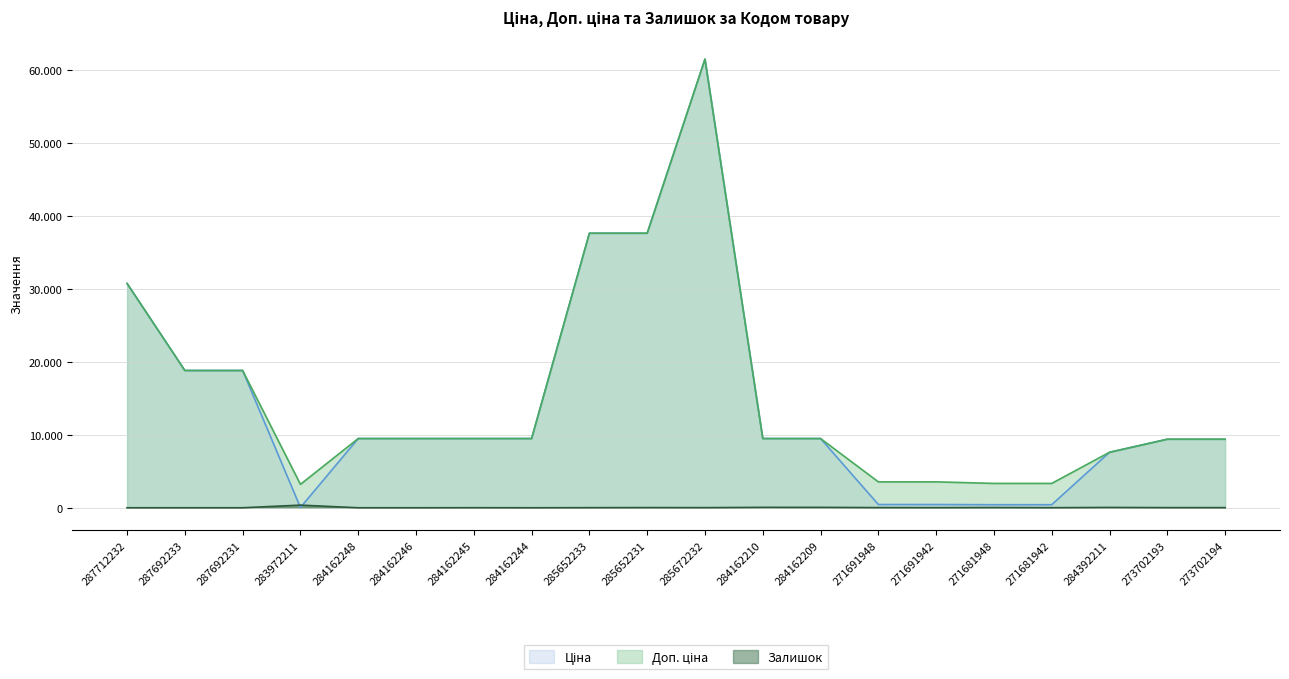

How many data points does each series have?

20